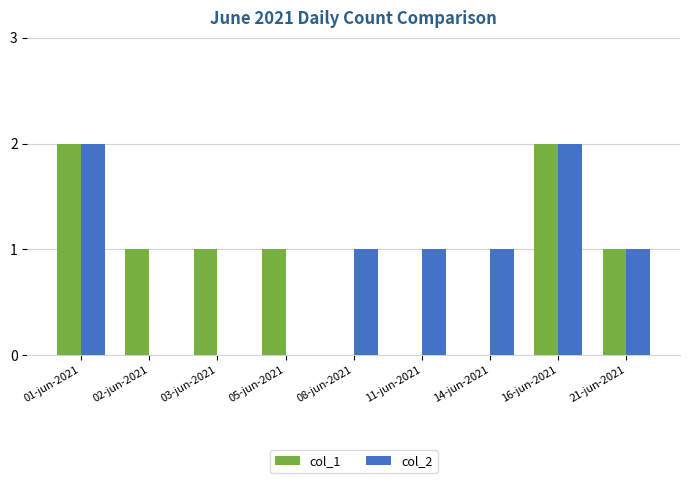

Is the value of col_2 at 14-jun-2021 greater than the value of col_1 at 11-jun-2021?

Yes